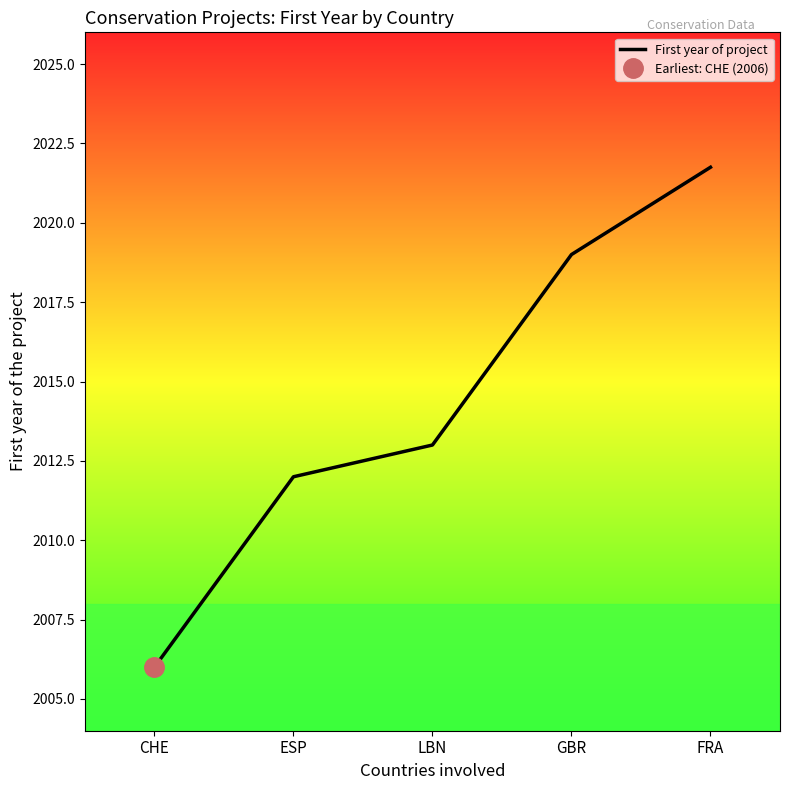

Does the chart display data point markers on the line(s)?

No